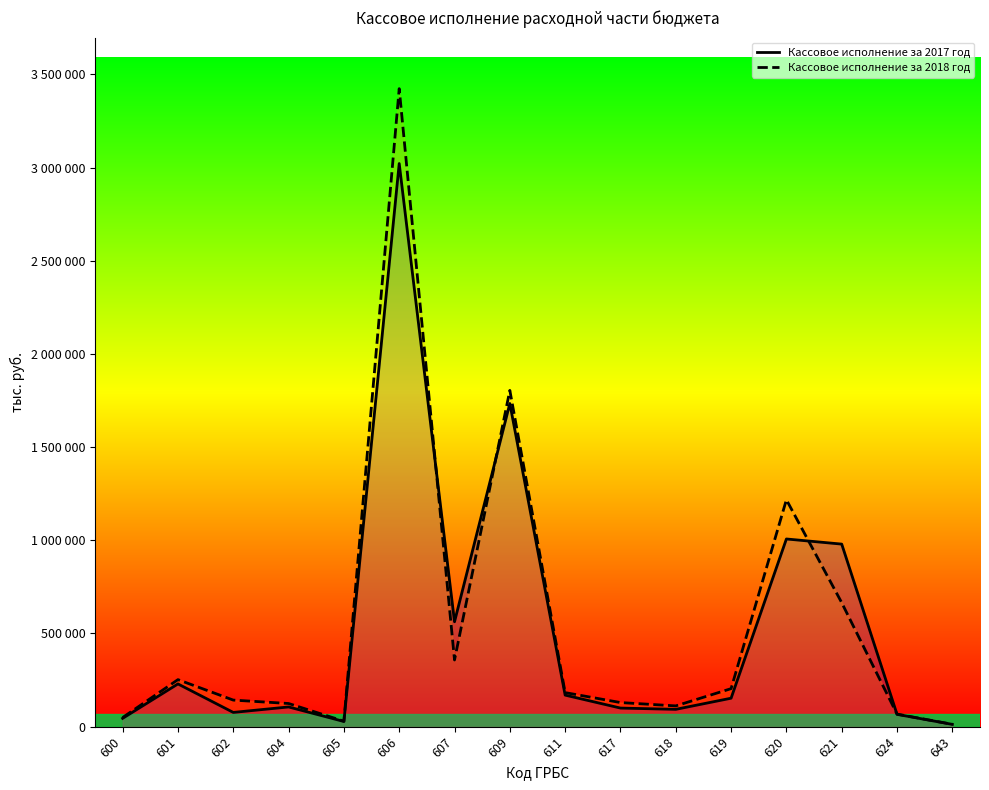

How many values in the Кассовое исполнение за 2018 год series are below 182843?

8